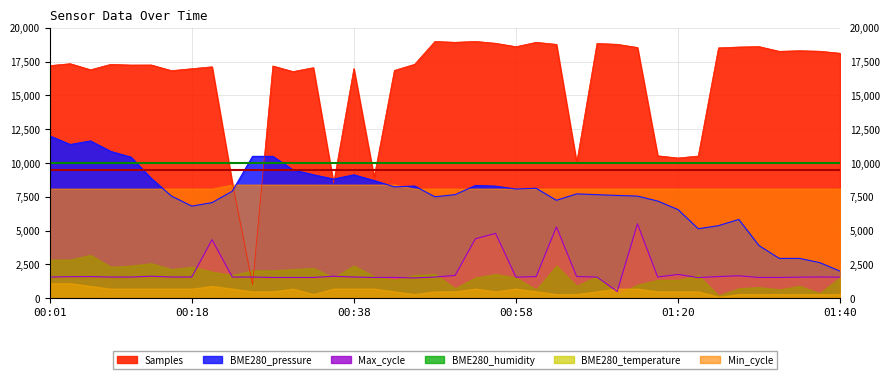

What is the sum of all Max_cycle values?

78302.8